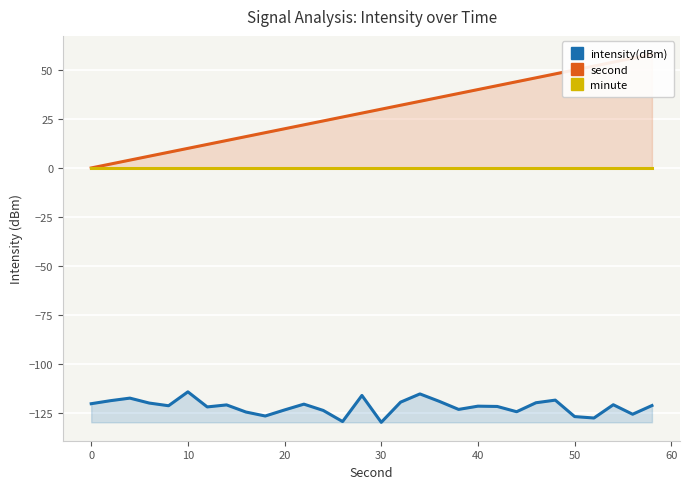

What is the minimum value for intensity(dBm)?

-129.8